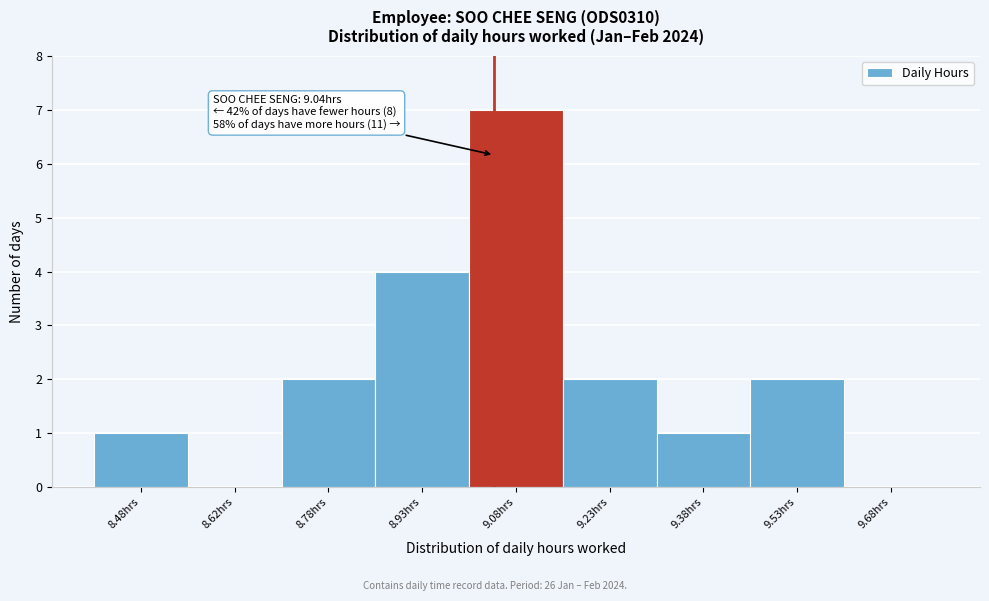

Over which range of the x-axis is the bar tallest?

9.00 to 9.15